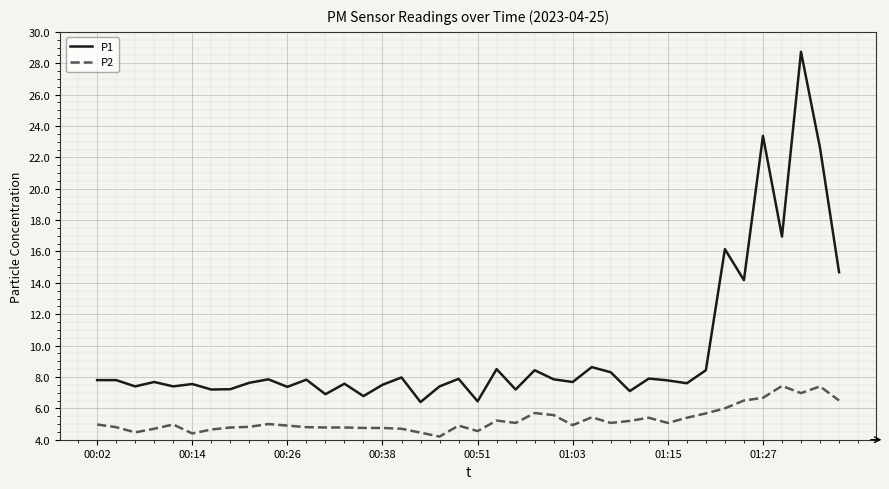

True or false: P1 and P2 intersect in this chart.

False